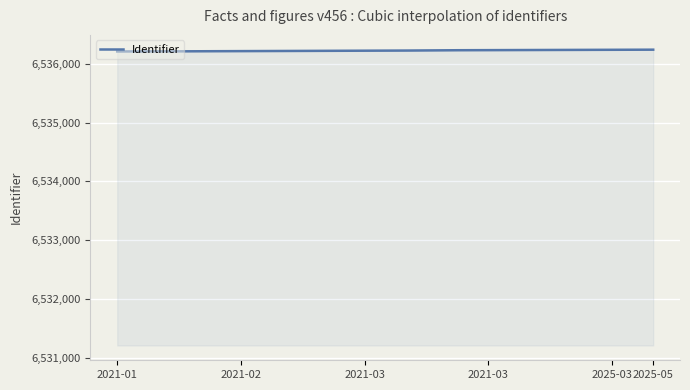

What is the minimum value shown in the chart?

6536209.0